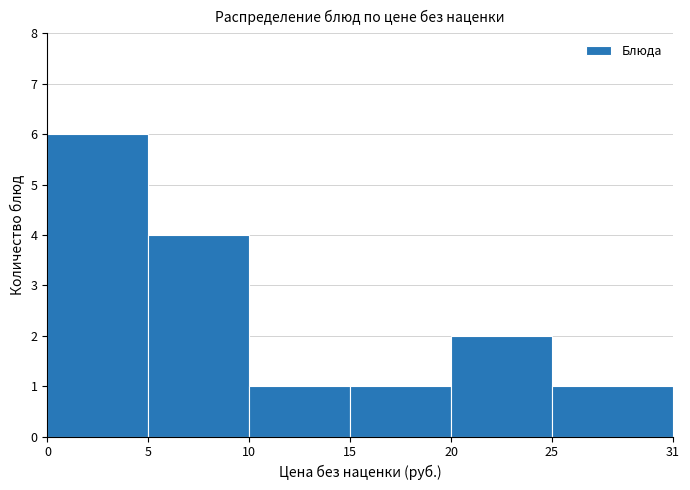

How tall is the bar that spans 0 to 5 on the x-axis? The values are not printed on the chart, so give them approximately, as read against the axis.

6